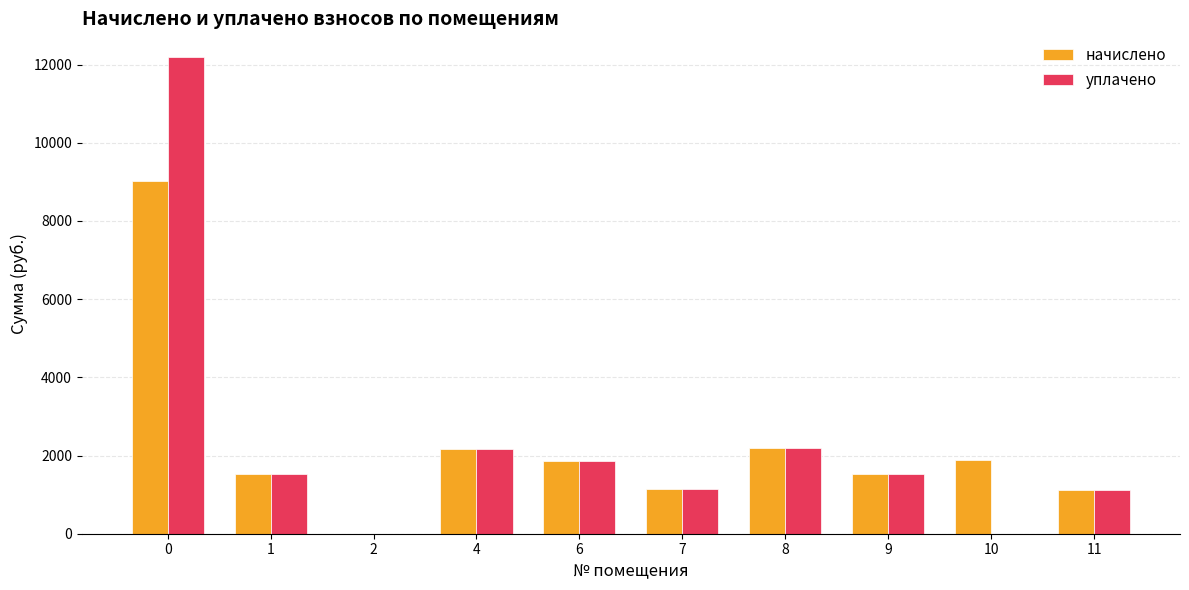

Is the value of уплачено at 1 greater than the value of начислено at 2?

Yes